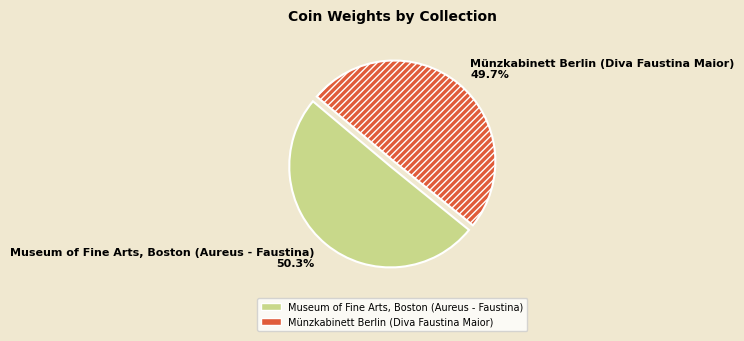

To the nearest percent, what is the average slice percentage?

50%